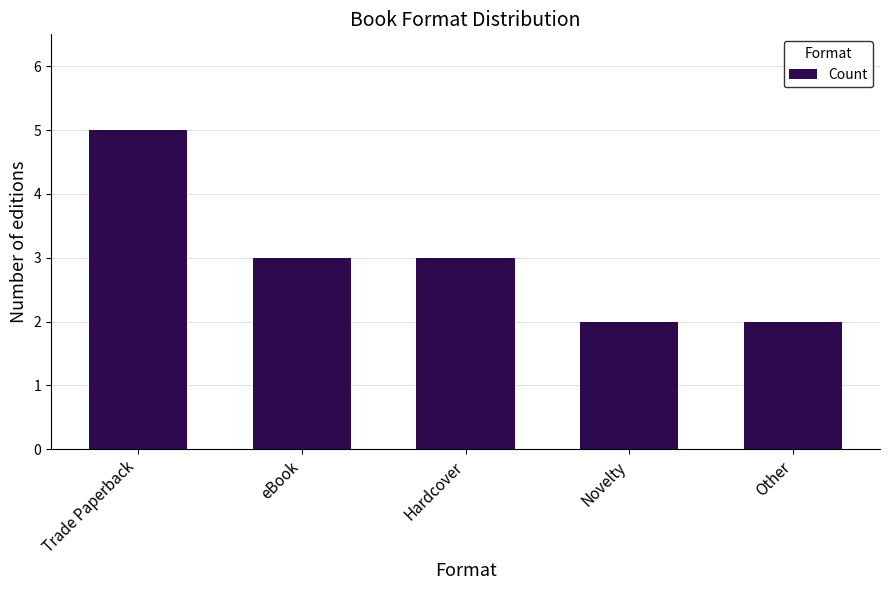

What is the sum of the values at Other and Novelty?

4